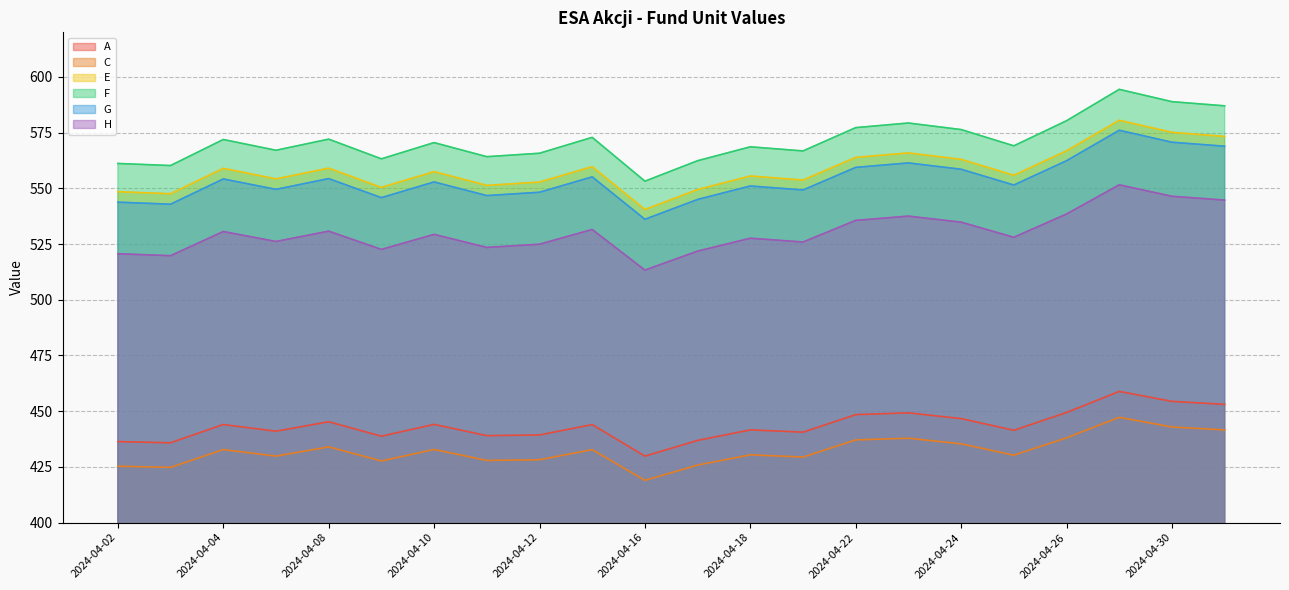

The F series shows 121.2 at 2024-04-30. True or false?

False